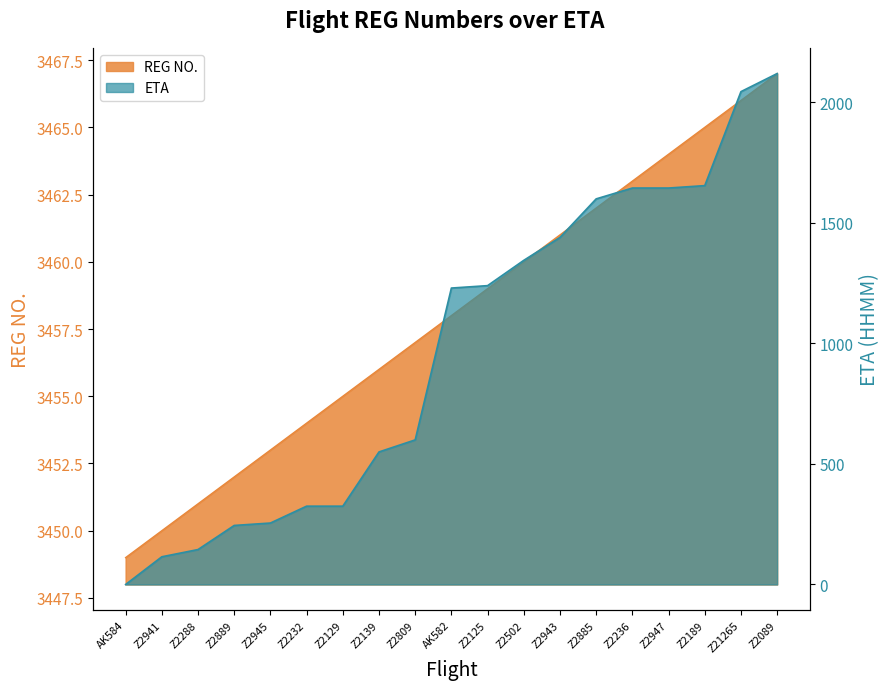

Which label corresponds to the largest value in the chart?

Z2089